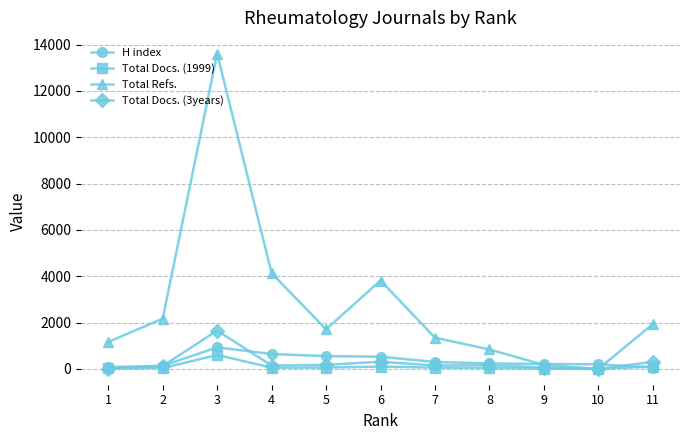

At 10, list the series in order from largest to smallest.

H index, Total Docs. (1999), Total Refs., Total Docs. (3years)